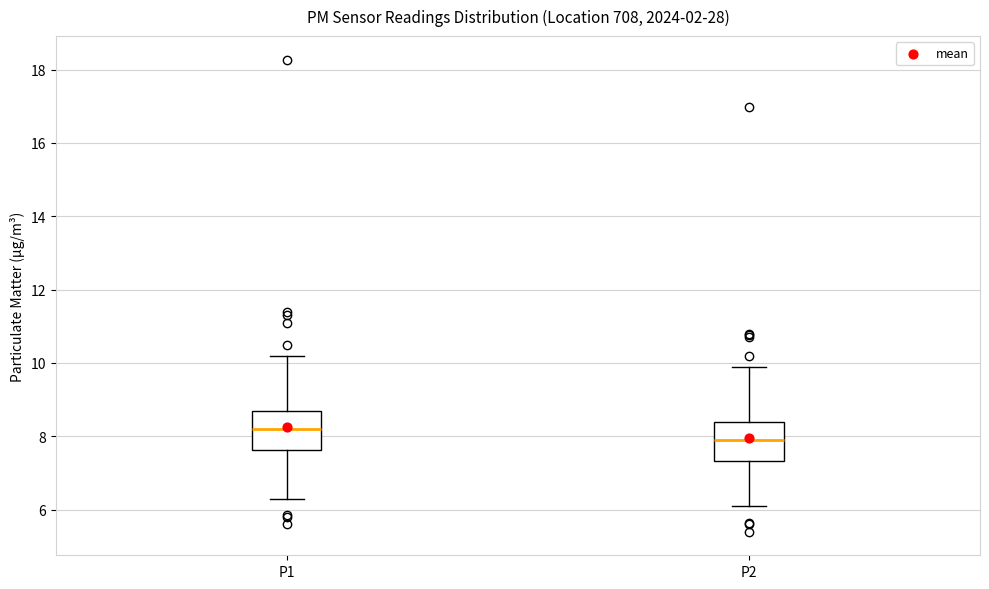

Which box has the lowest median line?

P2